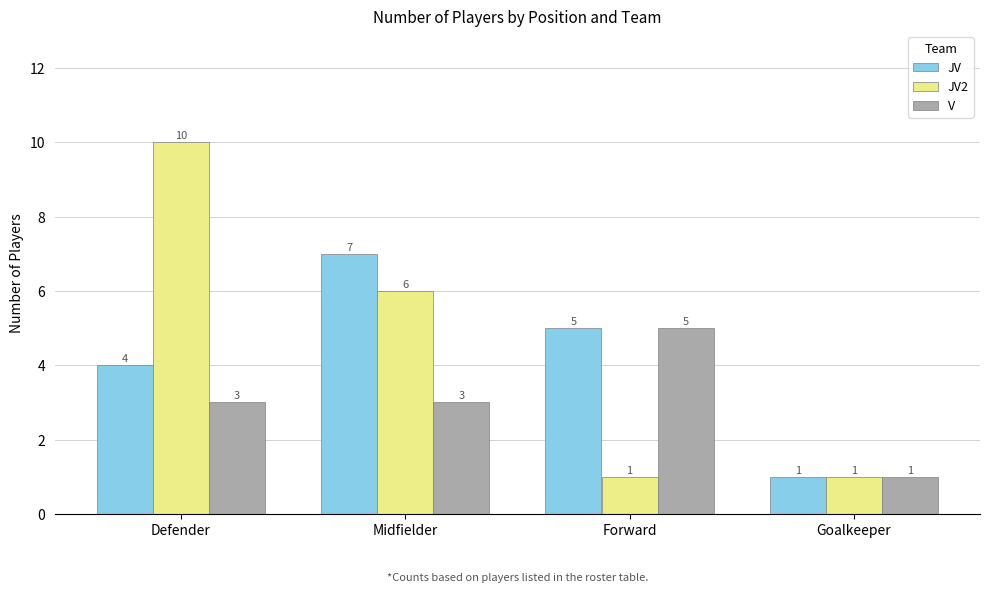

What is the label of the 1st bar from the left?

Defender